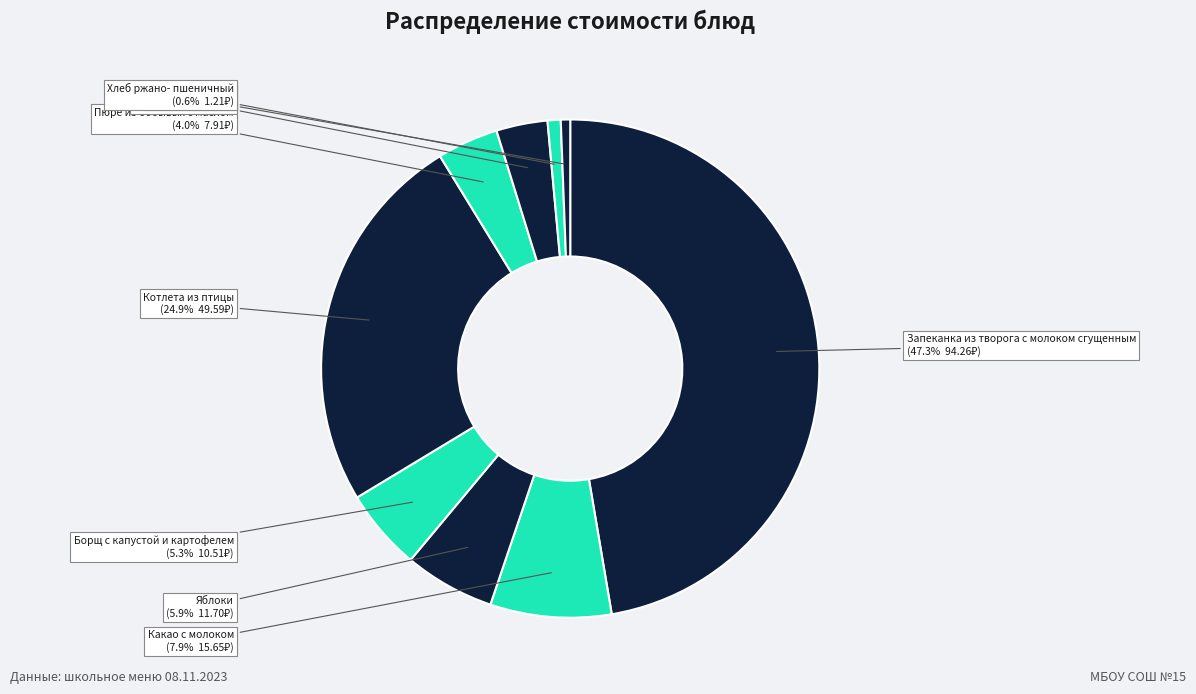

Approximately how many times larger is the value at Пюре из бобывых с маслом compared to Хлеб ржано- пшеничный?

6.5